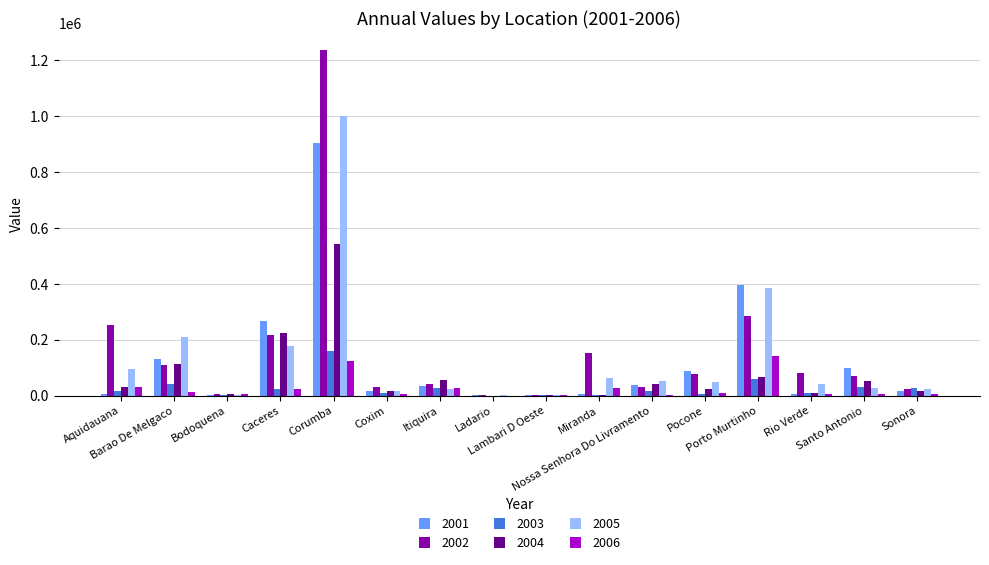

Are the bars horizontal?

No